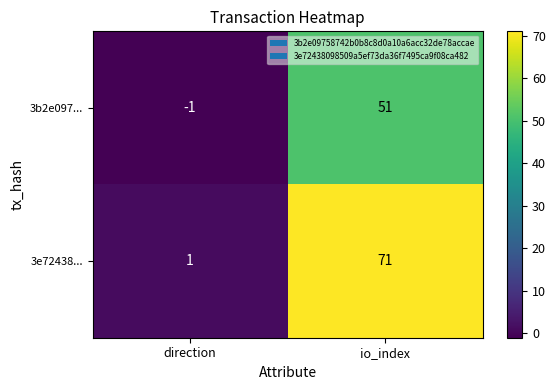

Which series has the largest total across all categories?

3e72438...